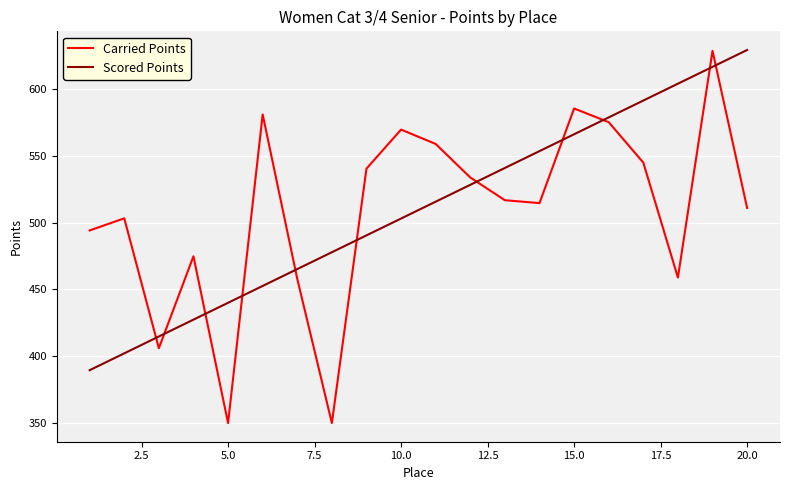

What is the smallest value displayed?

350.0